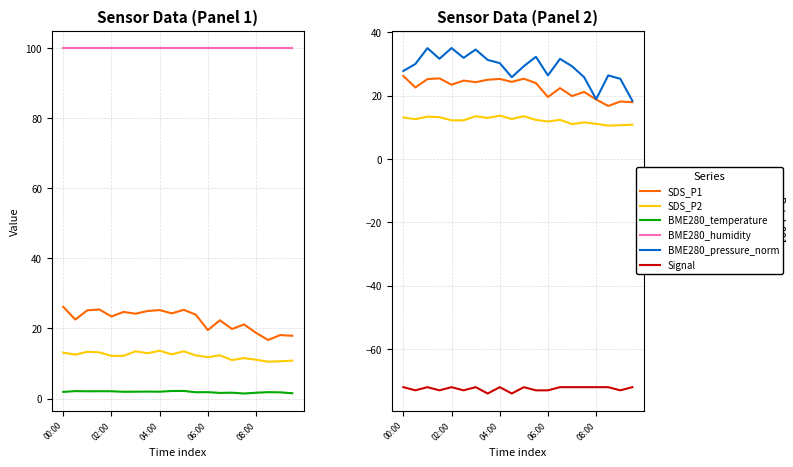

True or false: Signal has a value of -32.3 at 17.

False